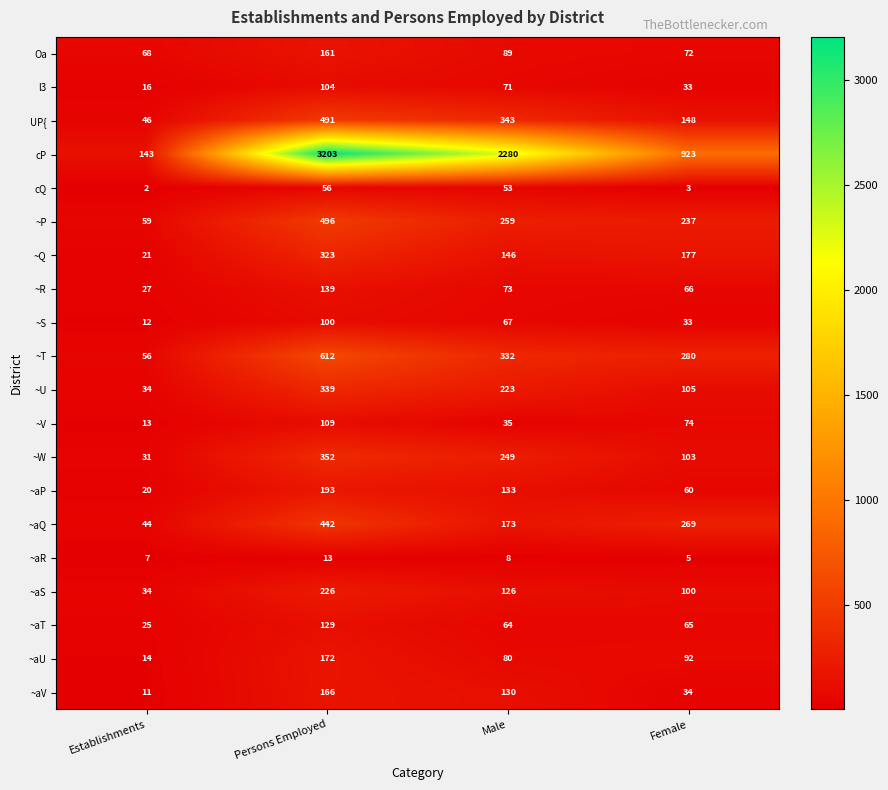

How many categories are shown in the chart?

4